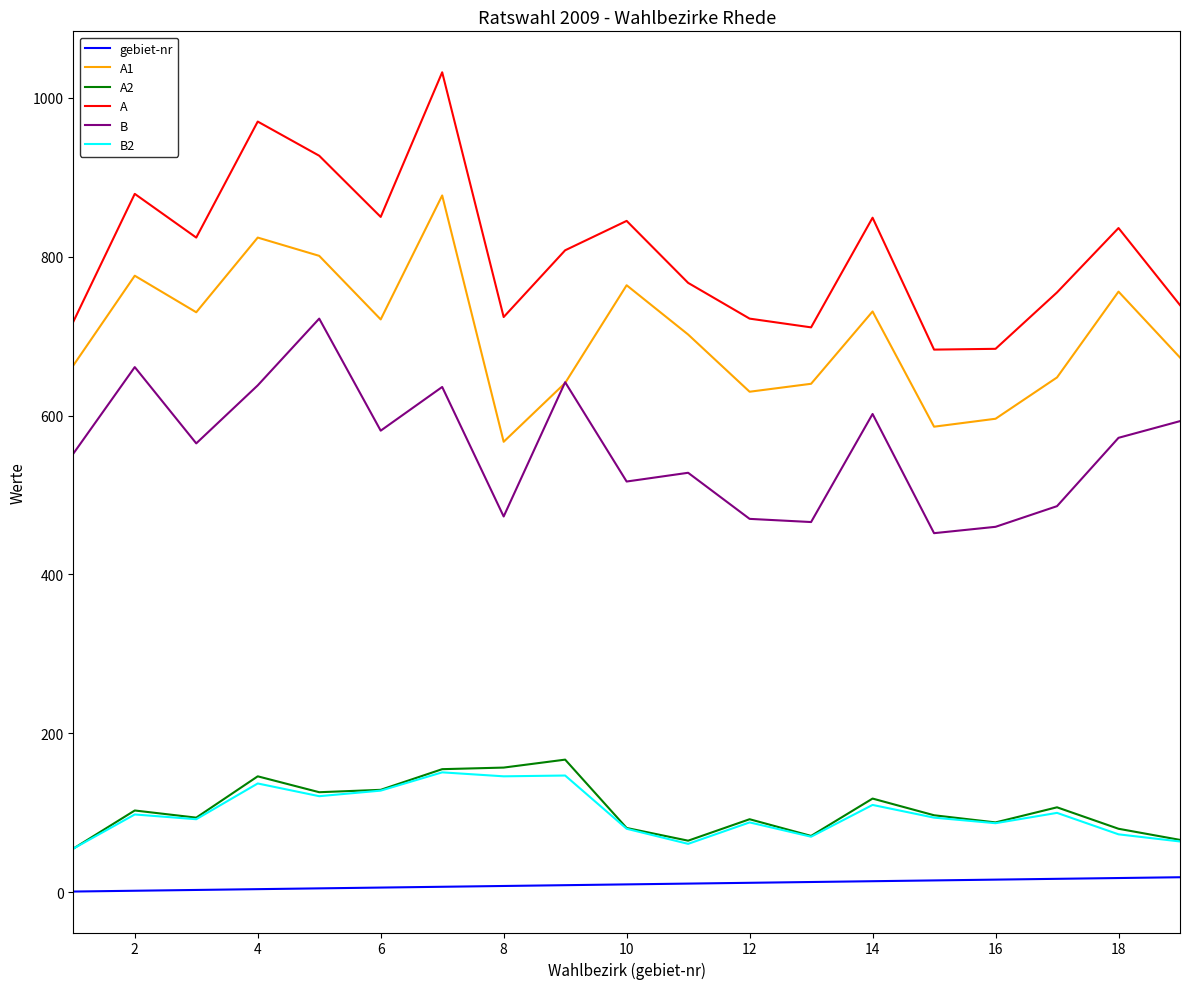

Which series has the largest total across all categories?

A